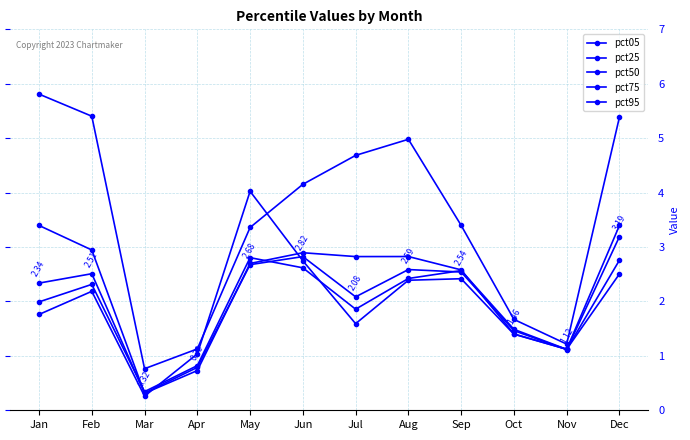

How many data points in pct50 are above 2?

8